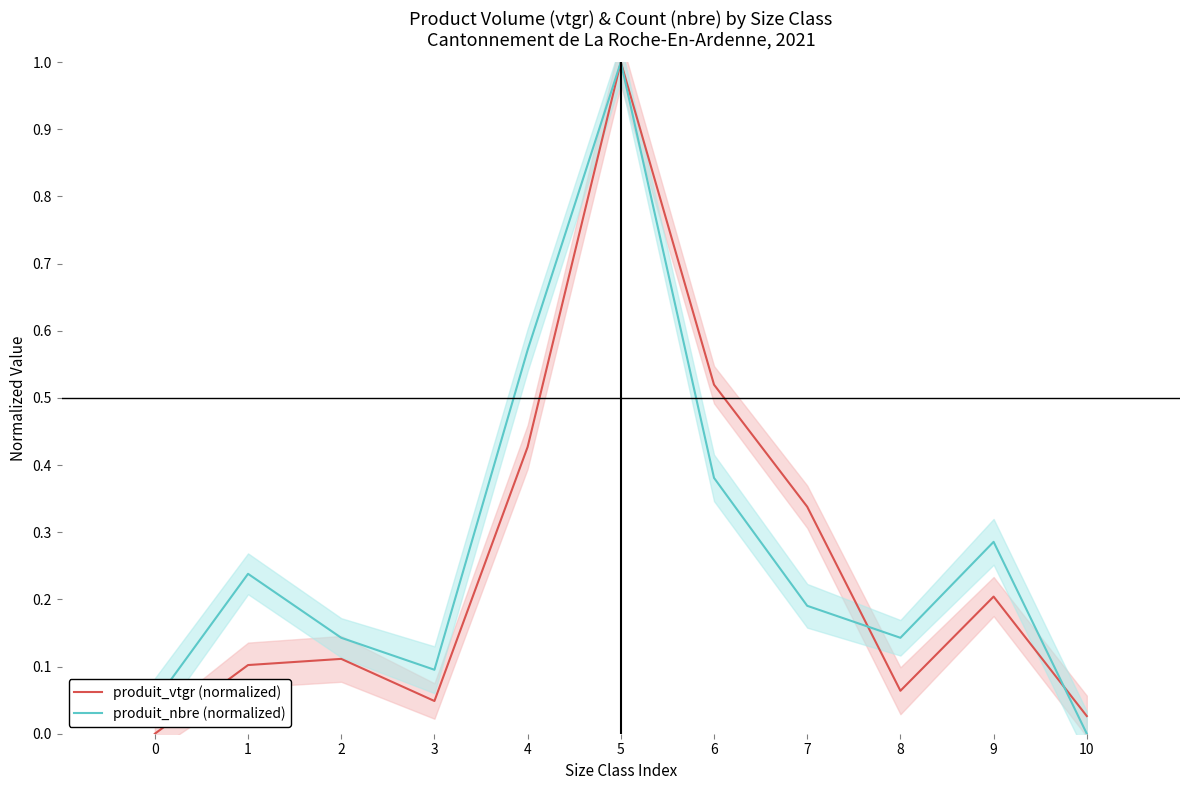

What is the average value of the produit_nbre (normalized) series?

0.3